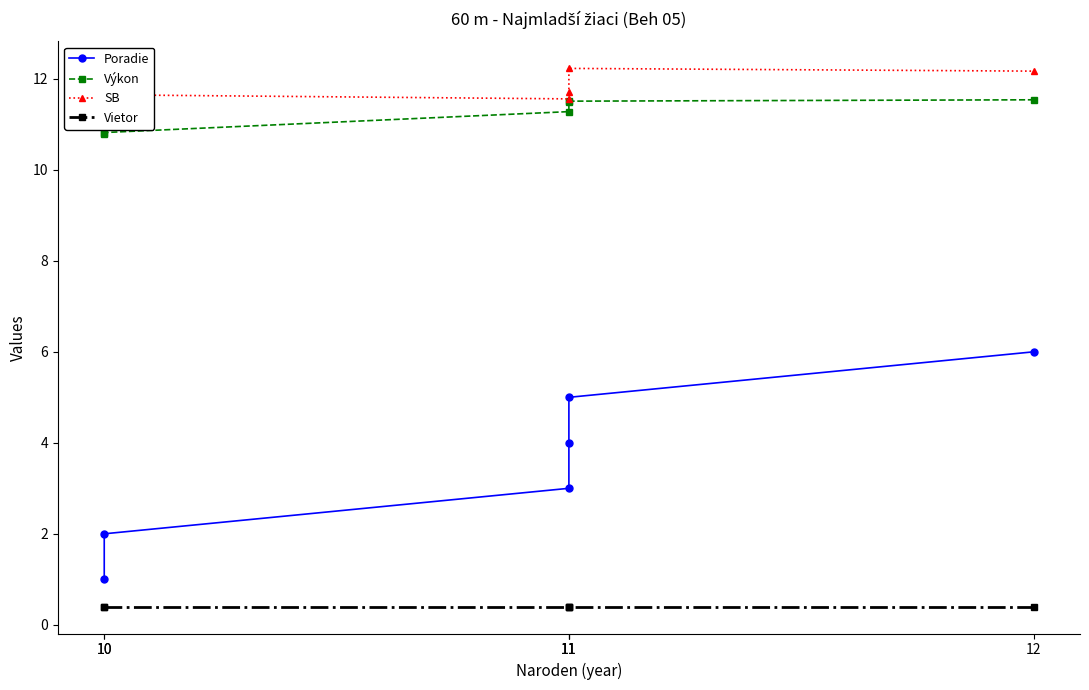

What is the difference between the second highest and second lowest values in the Výkon series?

0.7